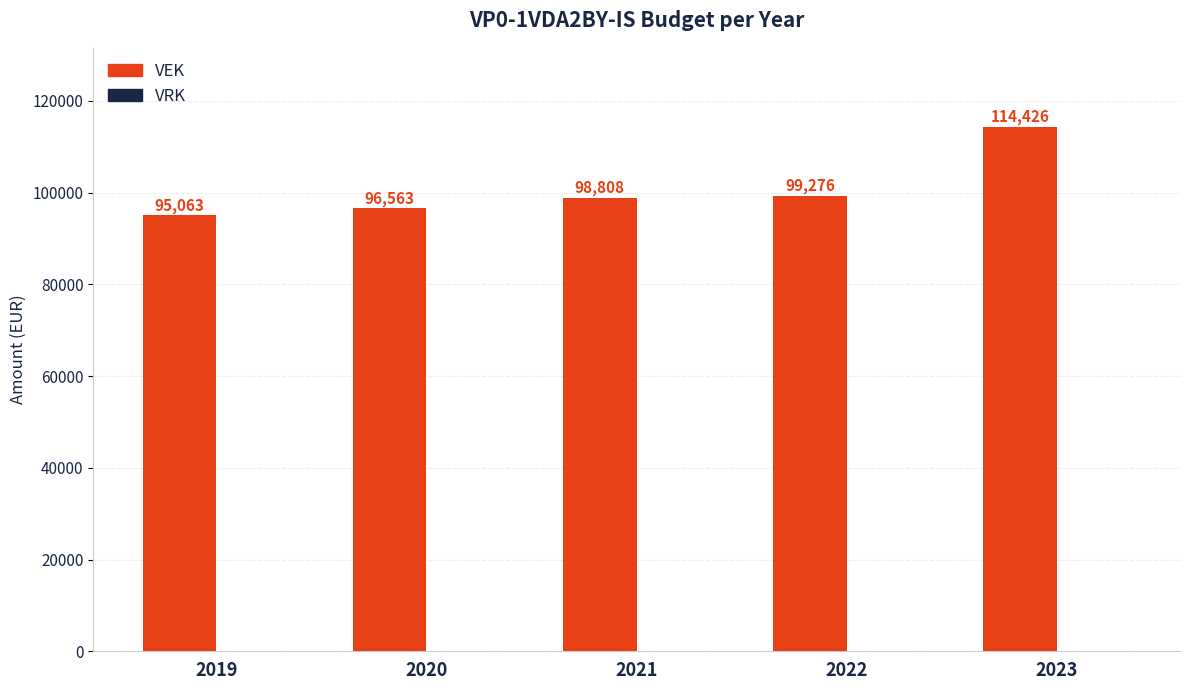

How many data points does each series have?

5